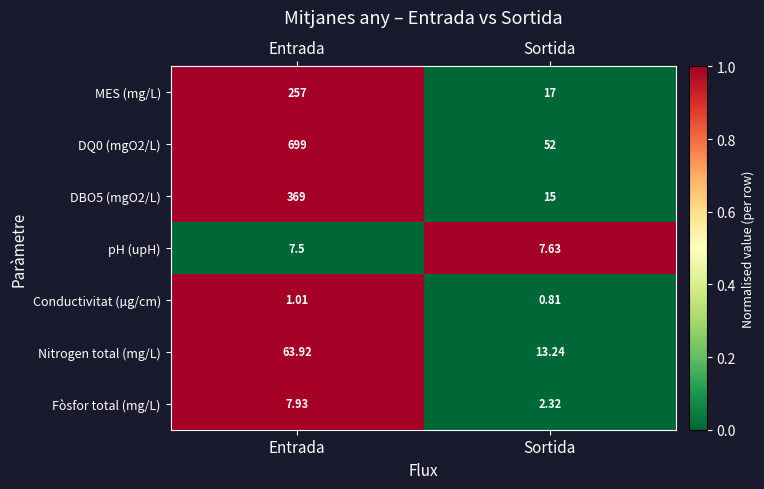

Which category has the lowest value in the MES (mg/L) series?

Sortida